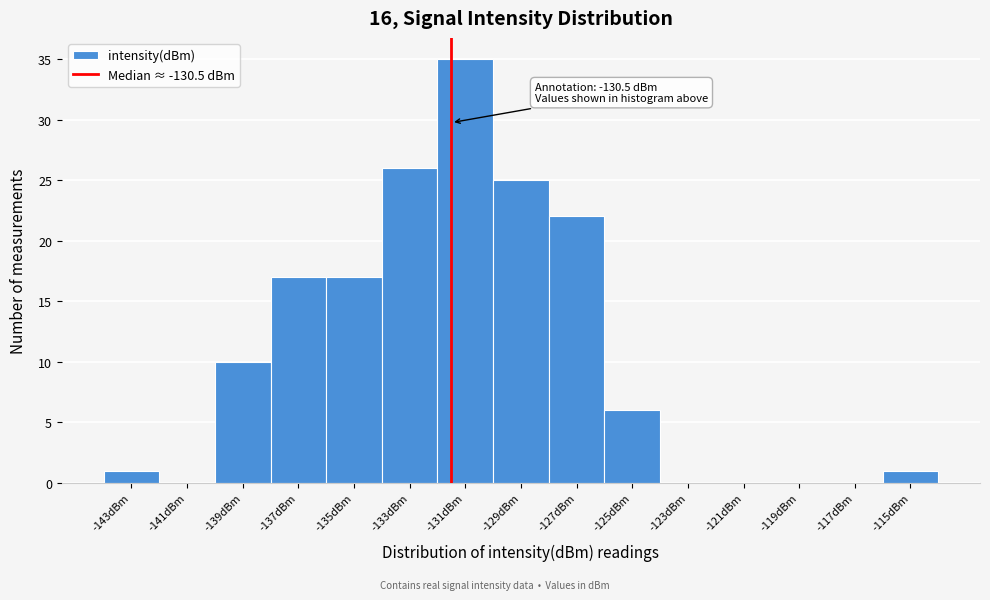

Reading right to left, transcribe all the data shown in this chart.

-115dBm=1	-117dBm=0	-119dBm=0	-121dBm=0	-123dBm=0	-125dBm=6	-127dBm=22	-129dBm=25	-131dBm=35	-133dBm=26	-135dBm=17	-137dBm=17	-139dBm=10	-141dBm=0	-143dBm=1